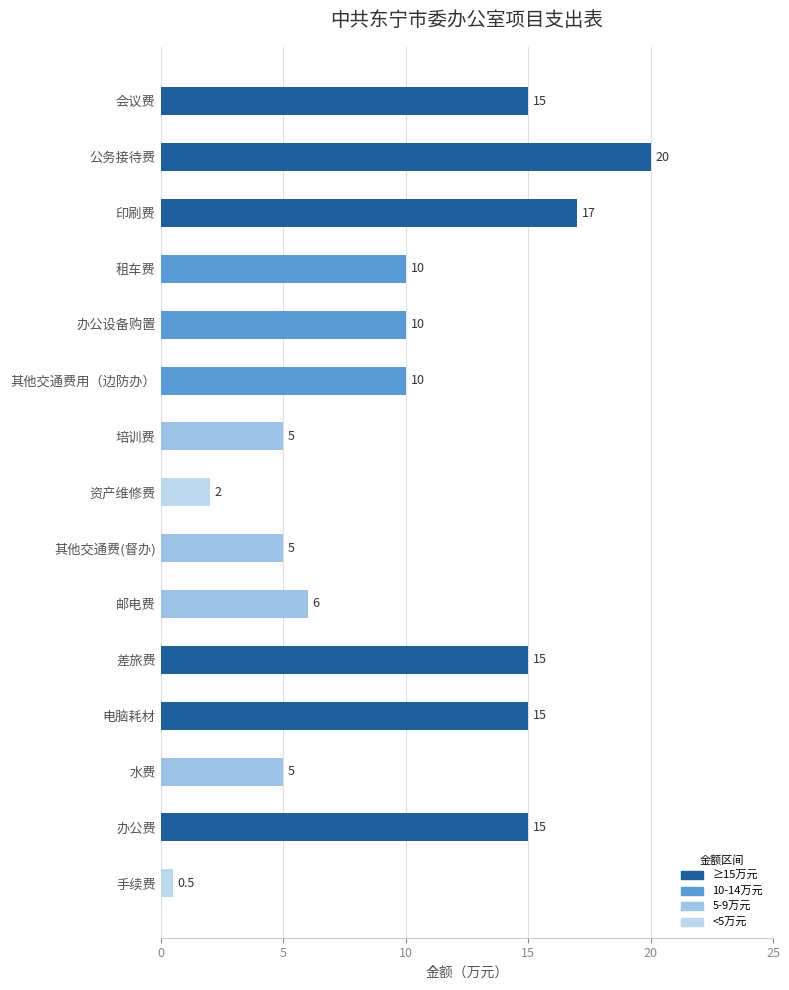

Which label corresponds to the smallest value in the chart?

手续费